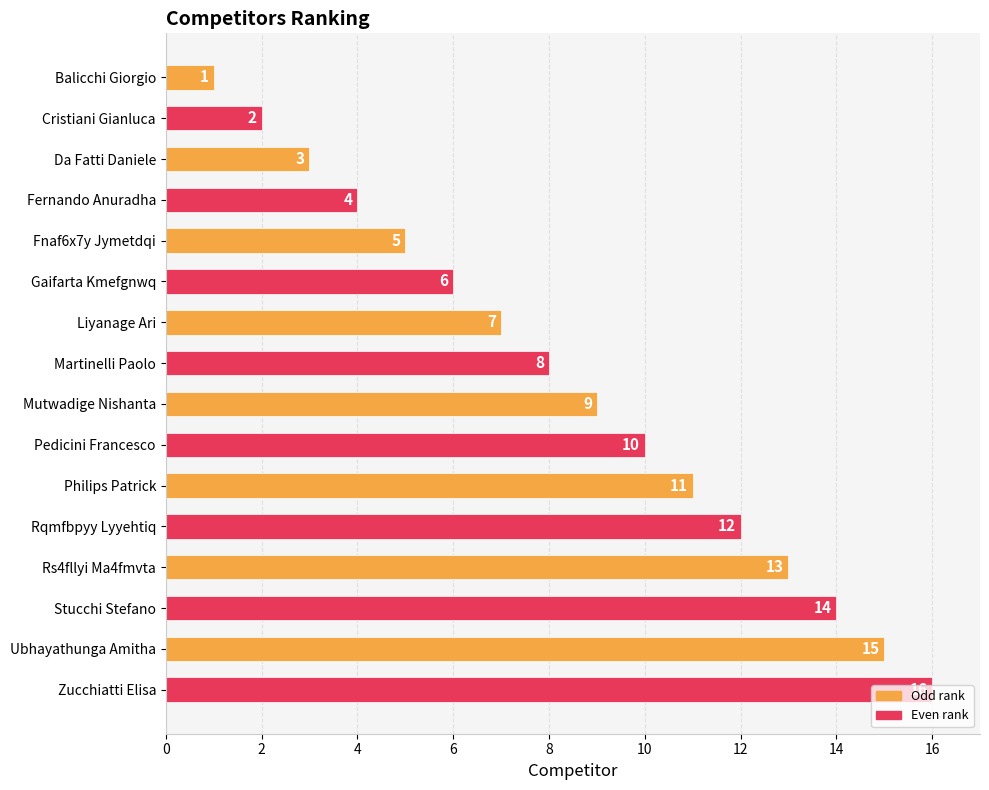

Where is the data nearest to the value 8?

Martinelli Paolo